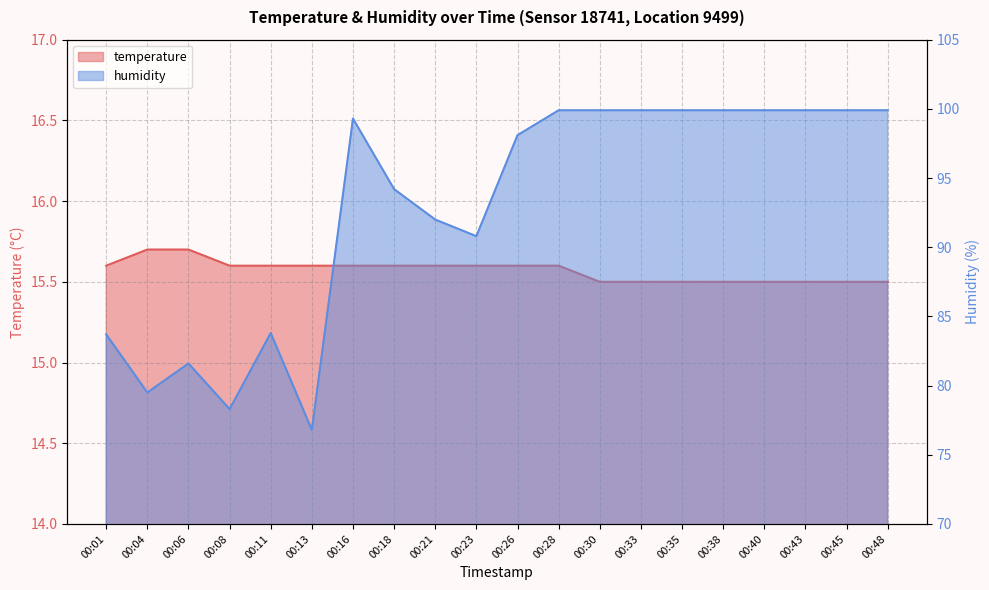

What is the sum of the temperature values at 00:13 and 00:45?

31.1